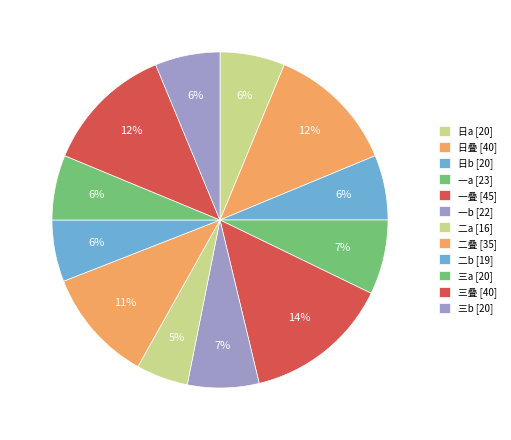

Does any single category account for the majority?

No